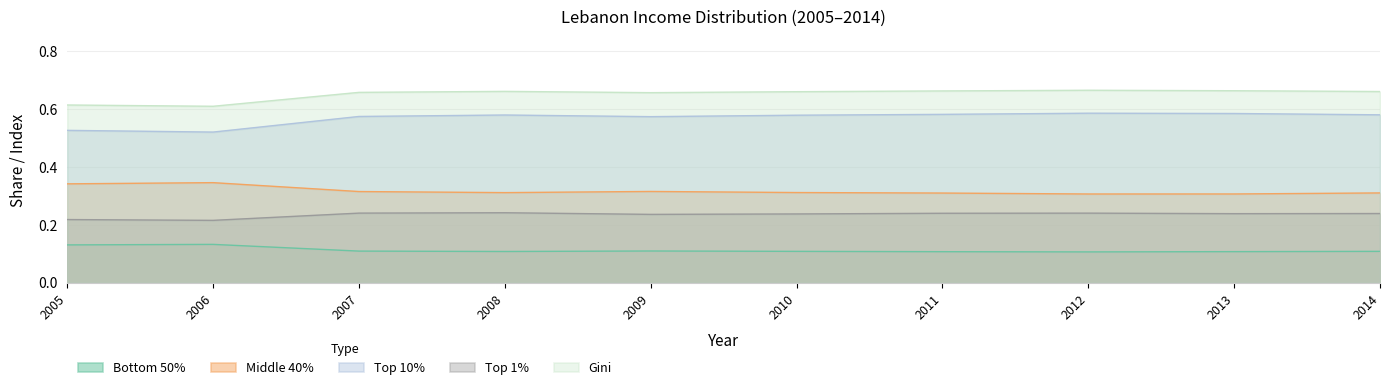

True or false: Top 1% and Gini intersect in this chart.

False